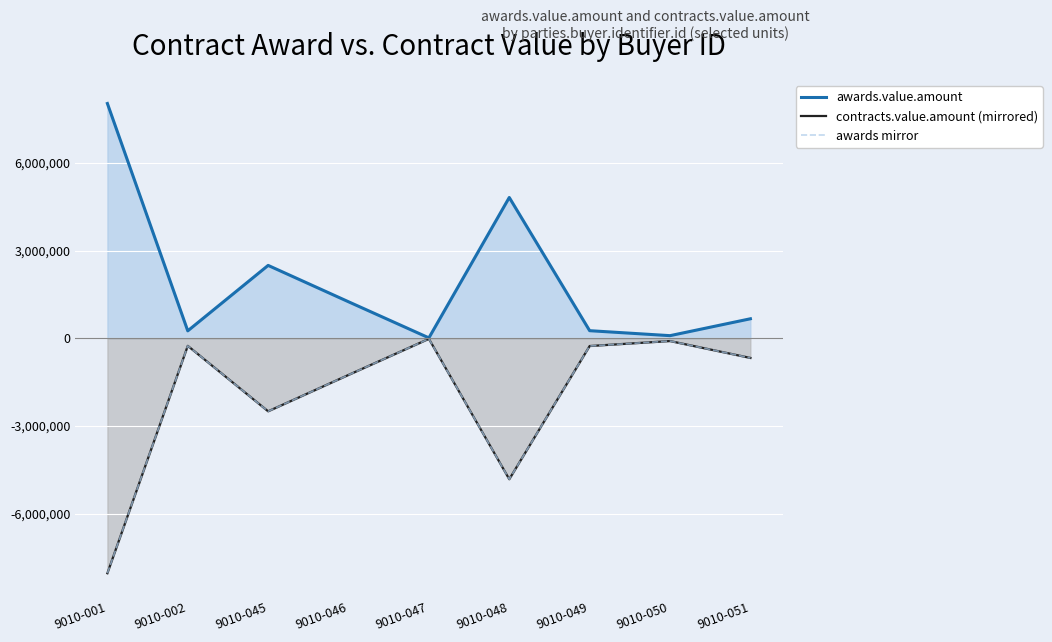

Reading left to right, transcribe all the data shown in this chart.

awards.value.amount: 8028260.0	256500.0	2493600.0	1250550.0	16327.0	4815246.6	262210.0	92160.0	669500.0
contracts.value.amount (mirrored): -8028260.0	-256500.0	-2493600.0	-1250550.0	-16327.0	-4815246.6	-262210.0	-92160.0	-669500.0
awards mirror: -8028260.0	-256500.0	-2493600.0	-1250550.0	-16327.0	-4815246.6	-262210.0	-92160.0	-669500.0